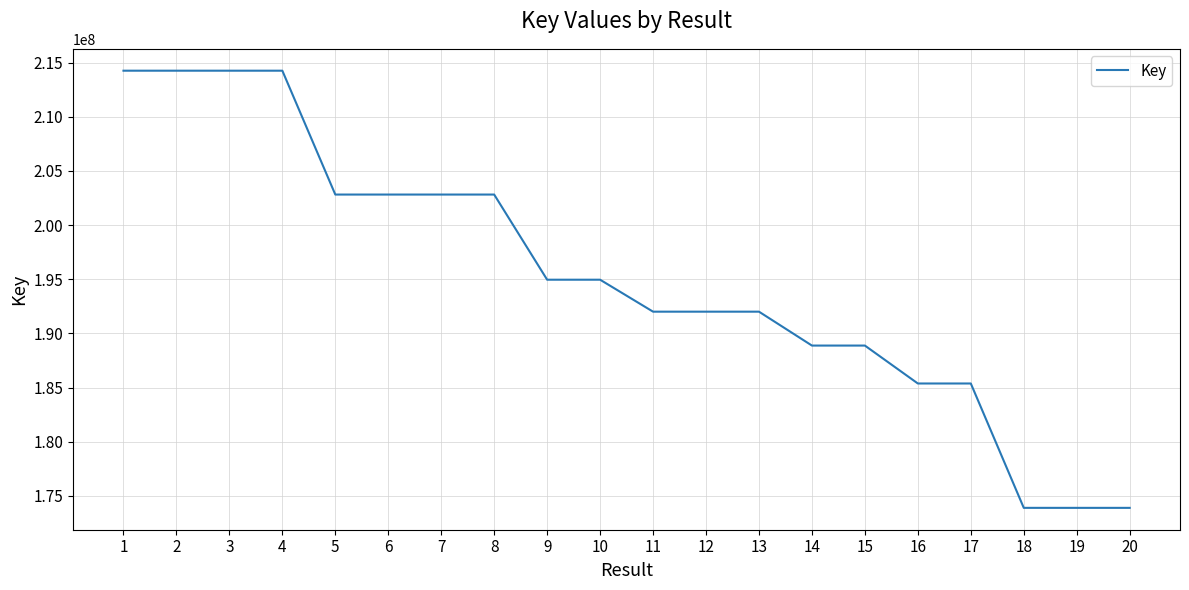

Read the value at 13.

192004156